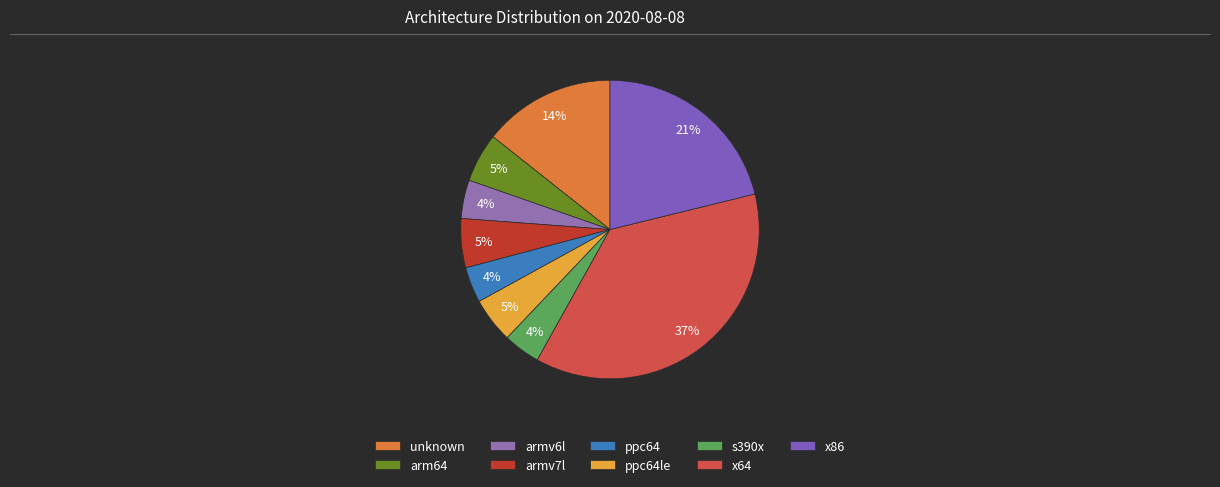

To the nearest percent, what portion does ppc64 represent?

4%